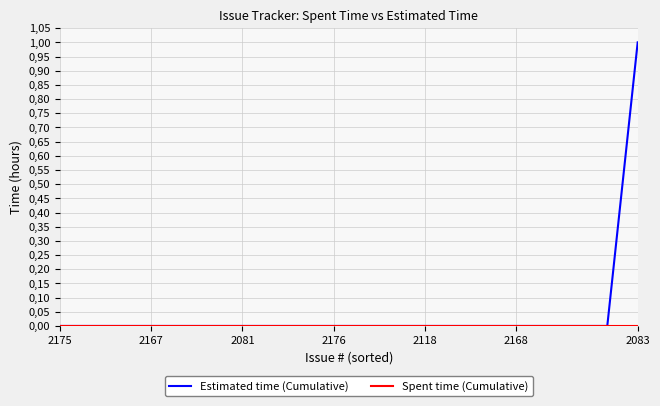

Which series has the widest spread of values?

Estimated time (Cumulative)